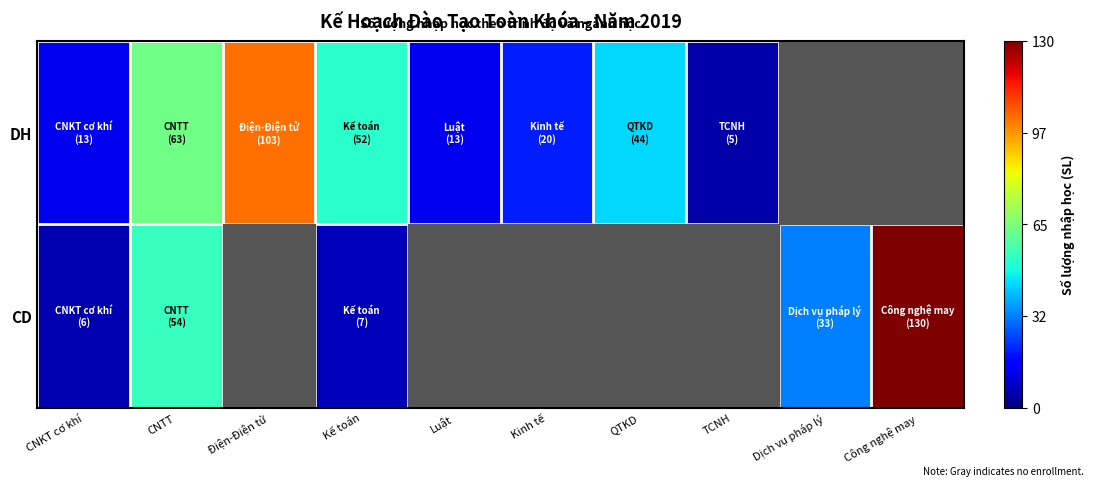

The DH series shows 20.0 at Kinh tế. True or false?

True